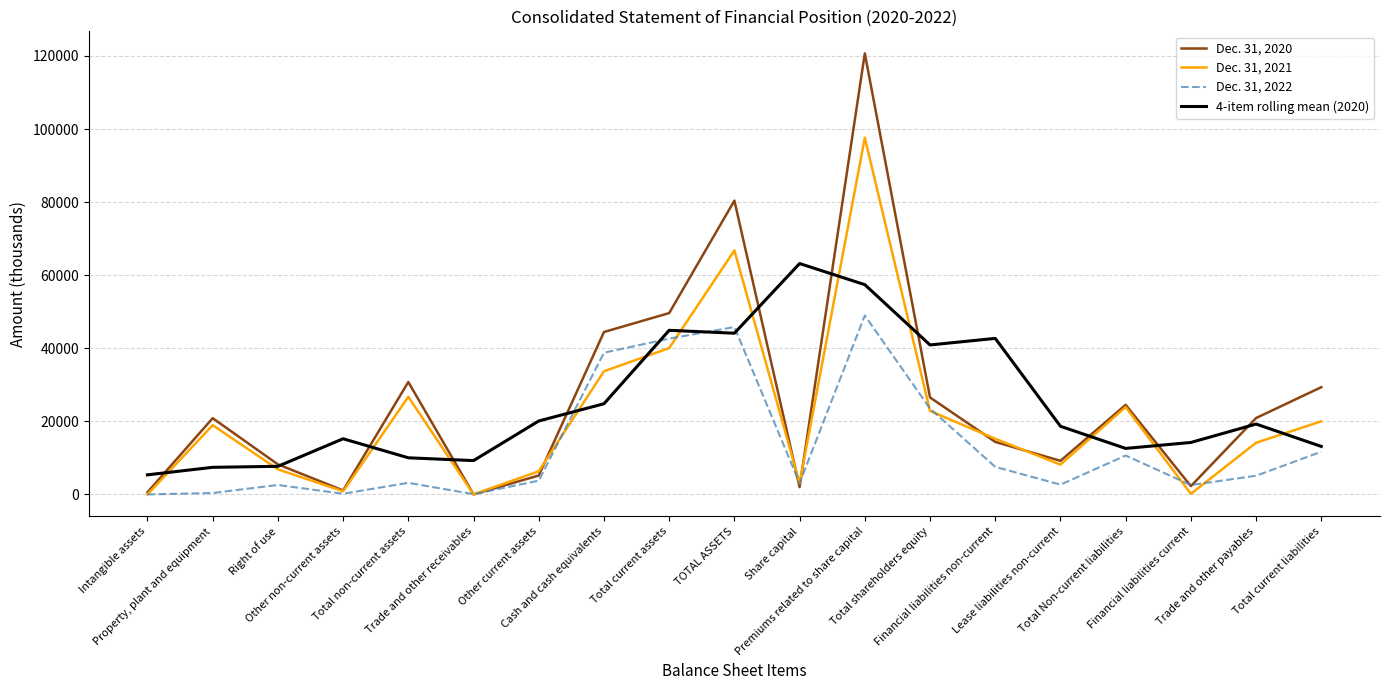

At how many categories does at least one series exceed 106409?

1